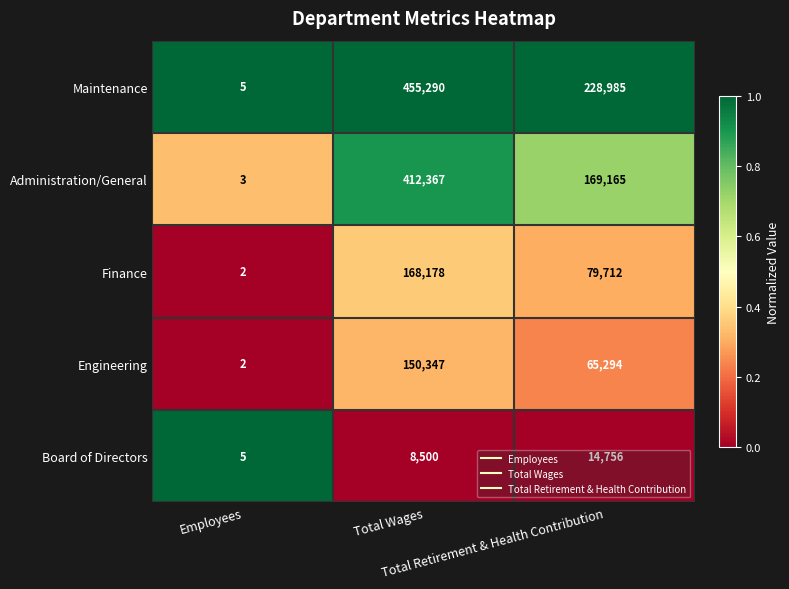

Which series changed the most between Employees and Total Retirement & Health Contribution?

Maintenance